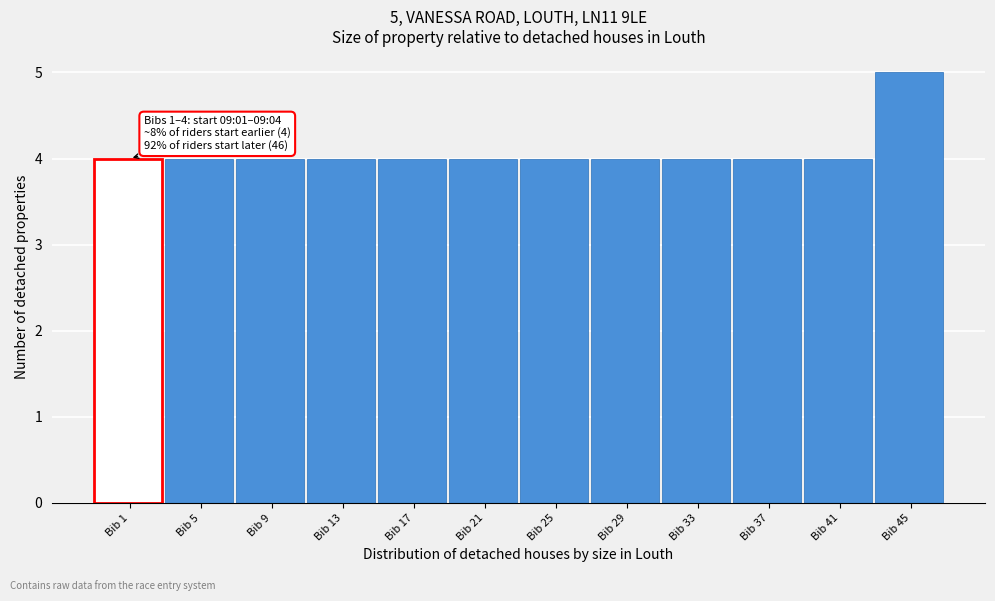

Reading left to right, what are all the values shown in this chart?

Bib 1=4	Bib 5=4	Bib 9=4	Bib 13=4	Bib 17=4	Bib 21=4	Bib 25=4	Bib 29=4	Bib 33=4	Bib 37=4	Bib 41=4	Bib 45=5